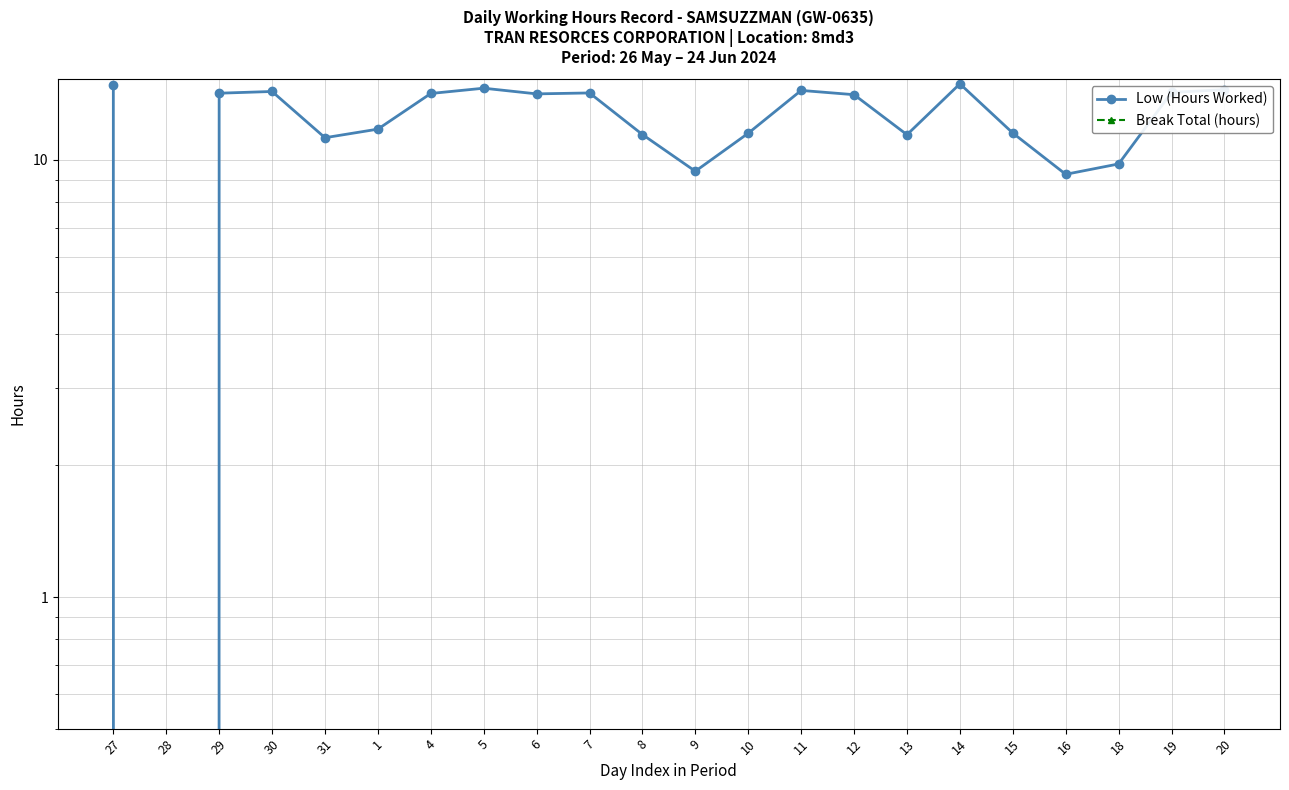

Which series has the largest range (max minus min)?

Low (Hours Worked)